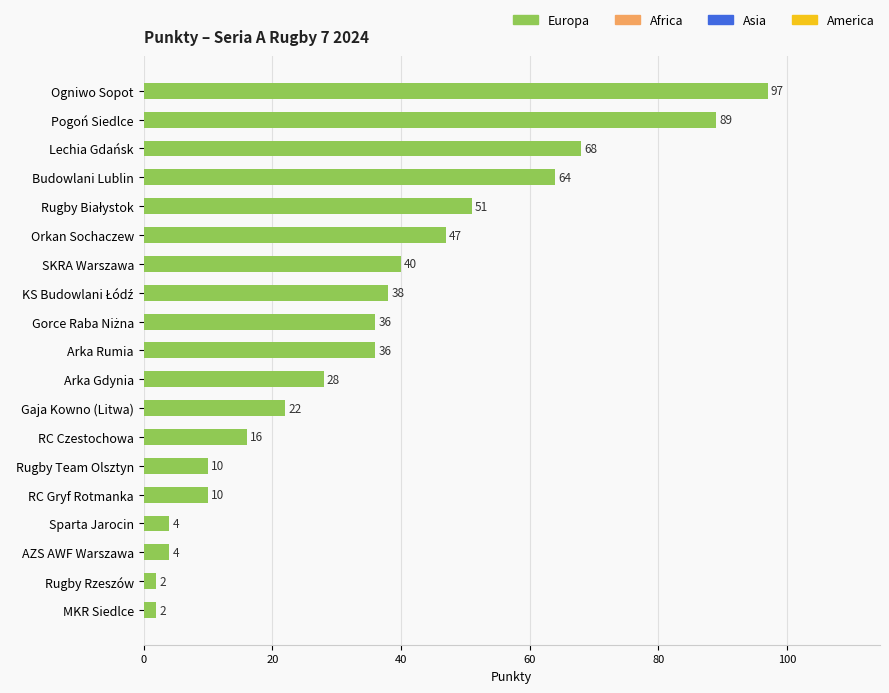

What is the average value?

35